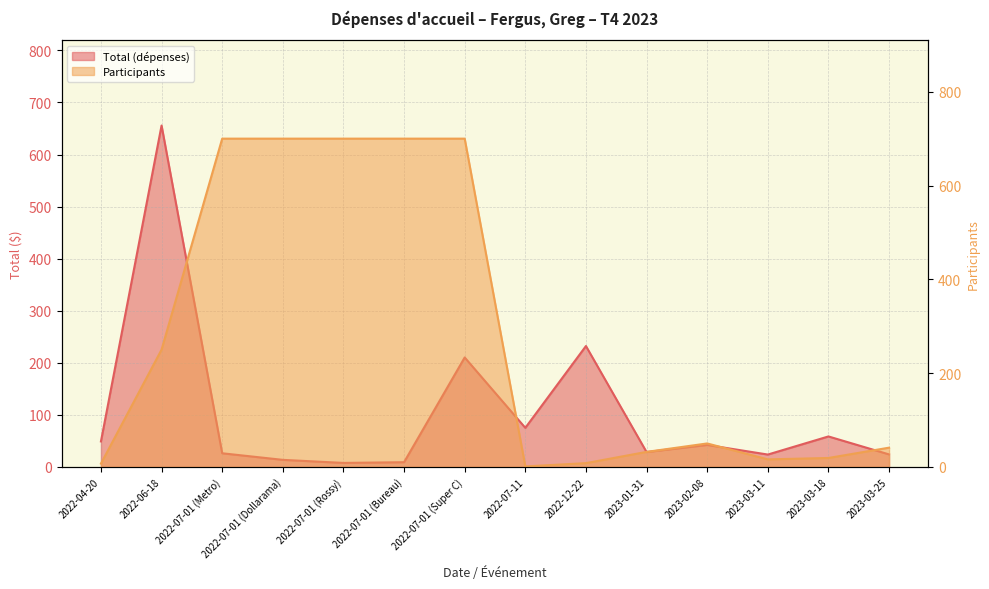

At which category does the chart reach its minimum across all series?

2022-07-11